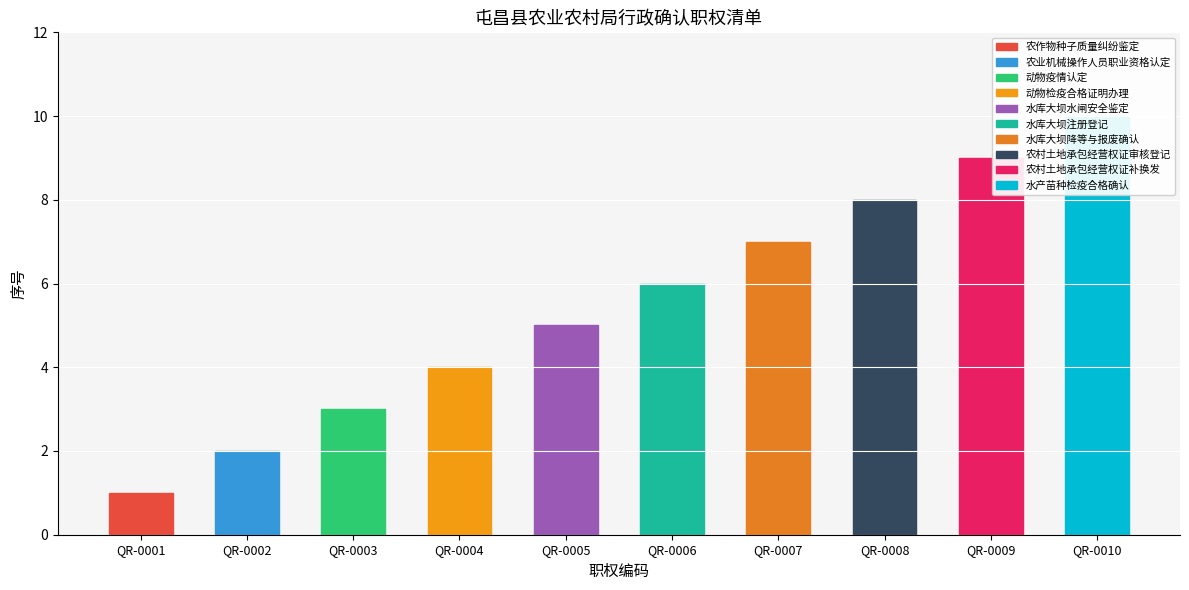

How many values are below 6?

5